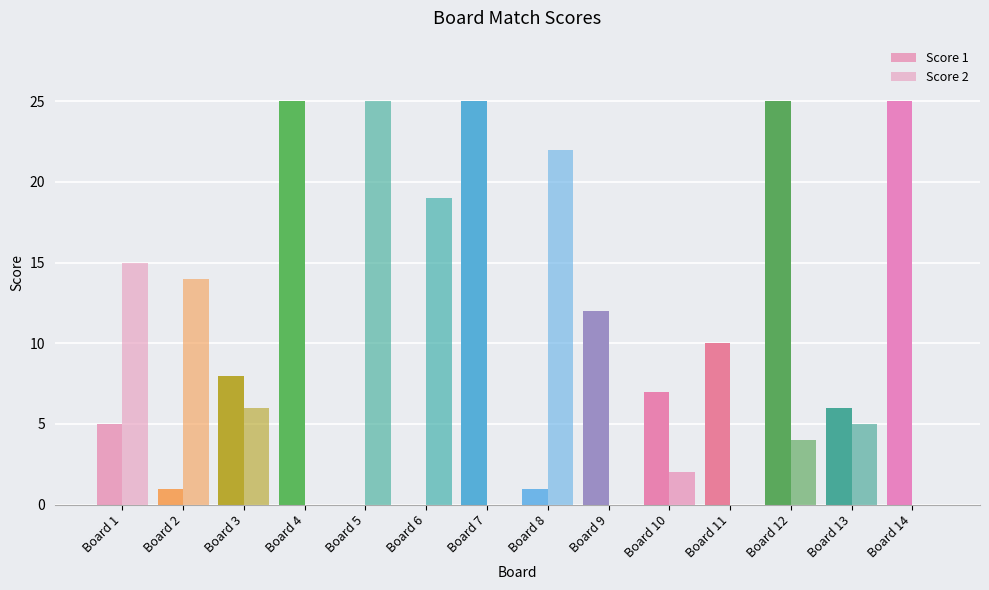

Rank the series by their maximum value, from highest to lowest.

Score 1, Score 2